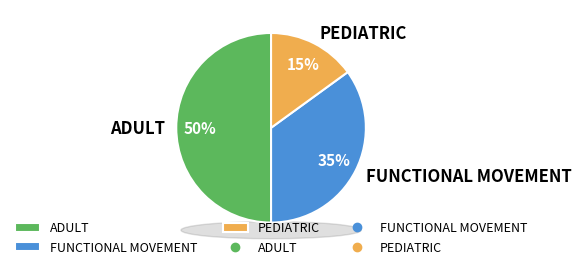

Which category has the biggest portion of the pie?

ADULT